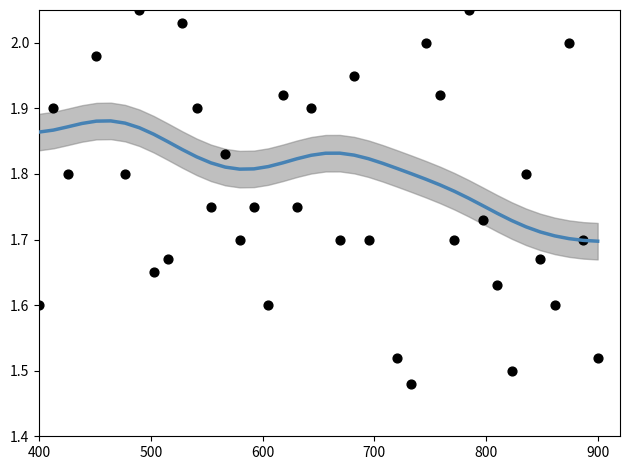

Is the value of P1 at 600 greater than the value of P1 smooth at 13?

No